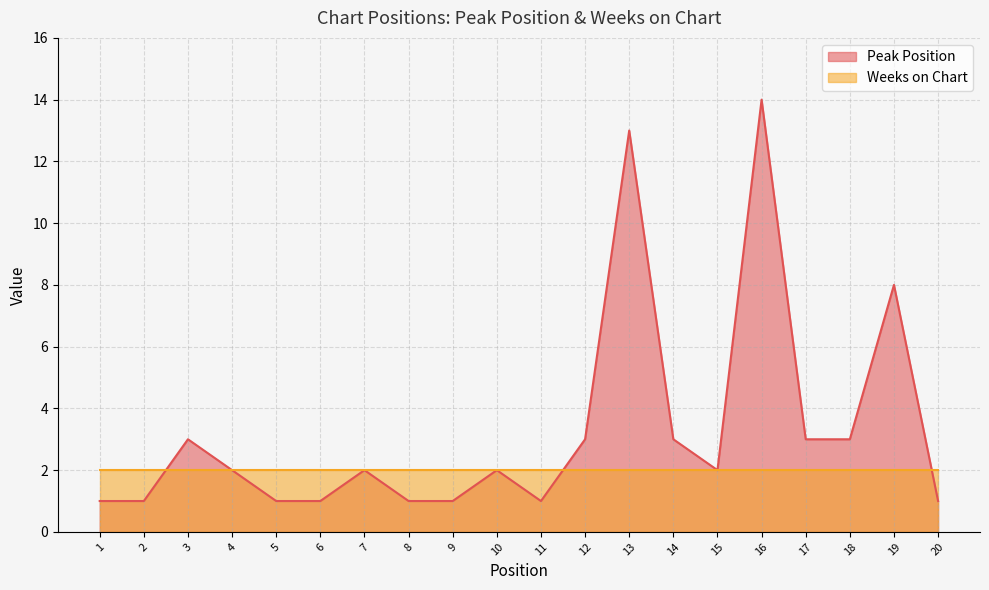

True or false: the data shows 0 at 6.

False